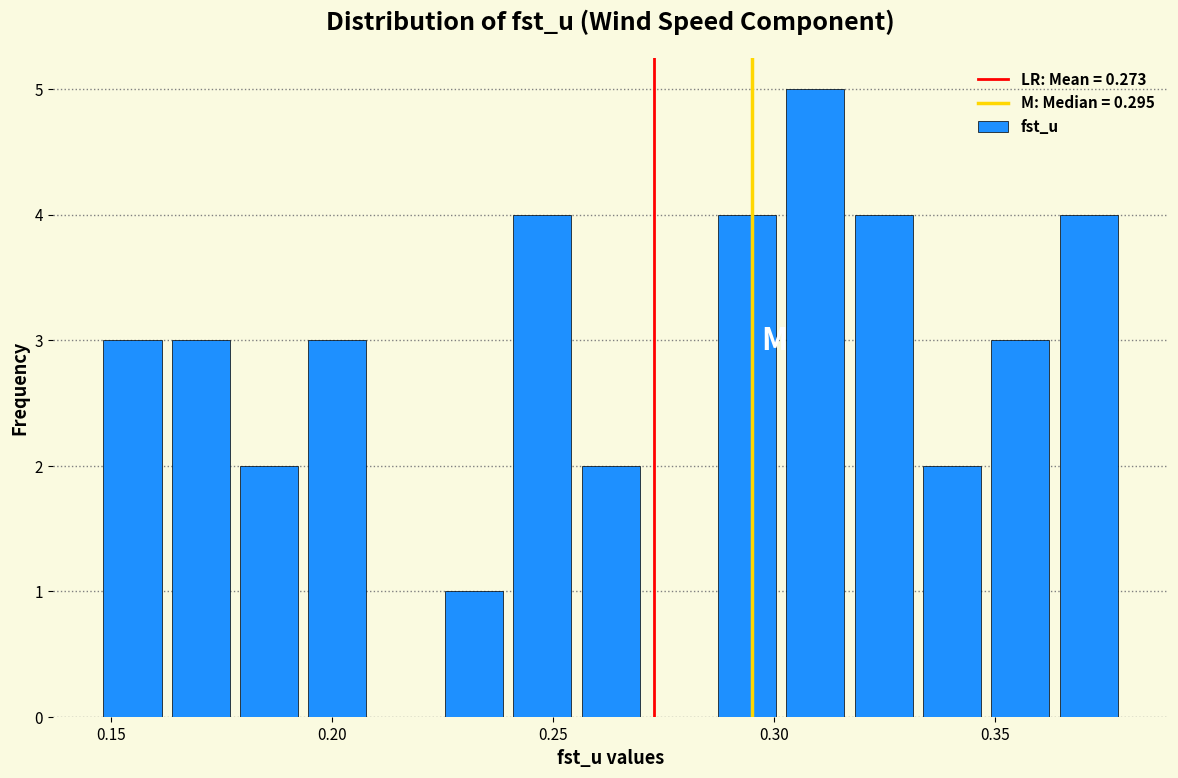

Around what value on the x-axis is the tallest bar? Give the approximate position of its centre, as read against the axis.

0.310